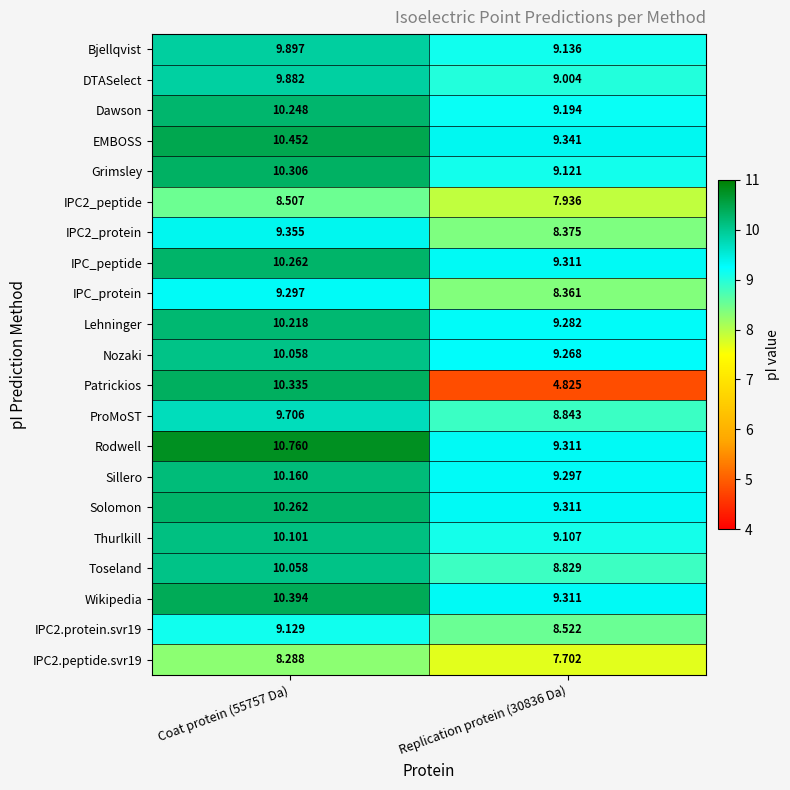

Which series has the widest spread of values?

Patrickios